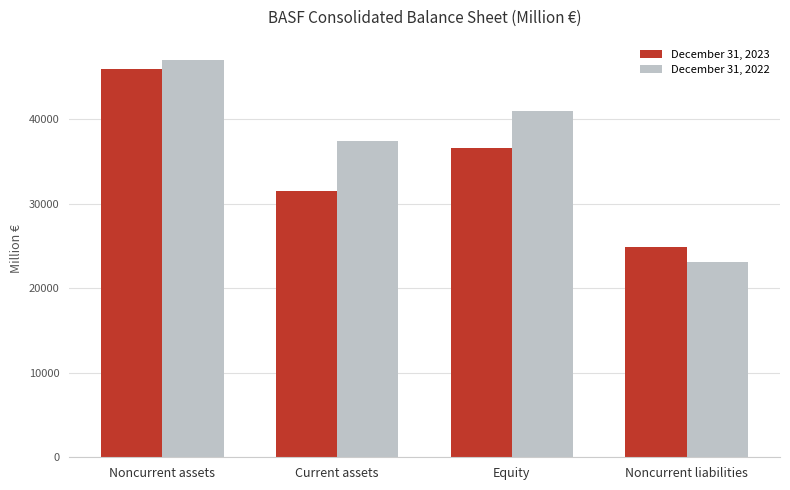

Which series has the widest spread of values?

December 31, 2022